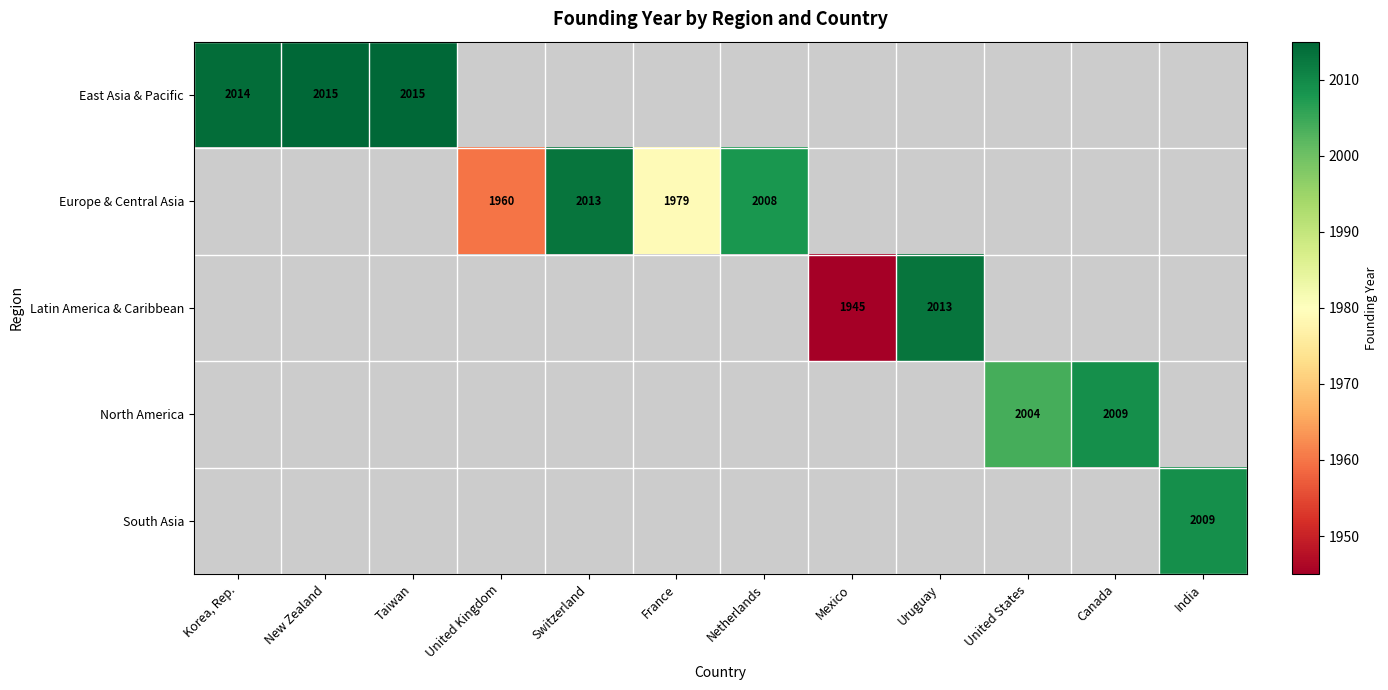

What is the minimum value shown in the chart?

1945.0